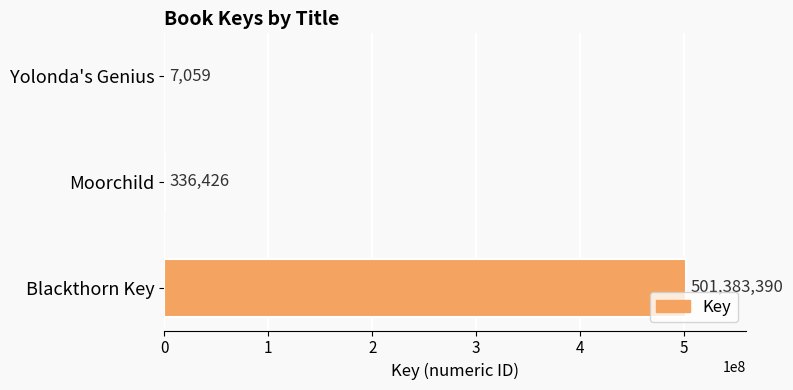

At which label is the value closest to 250695224?

Moorchild